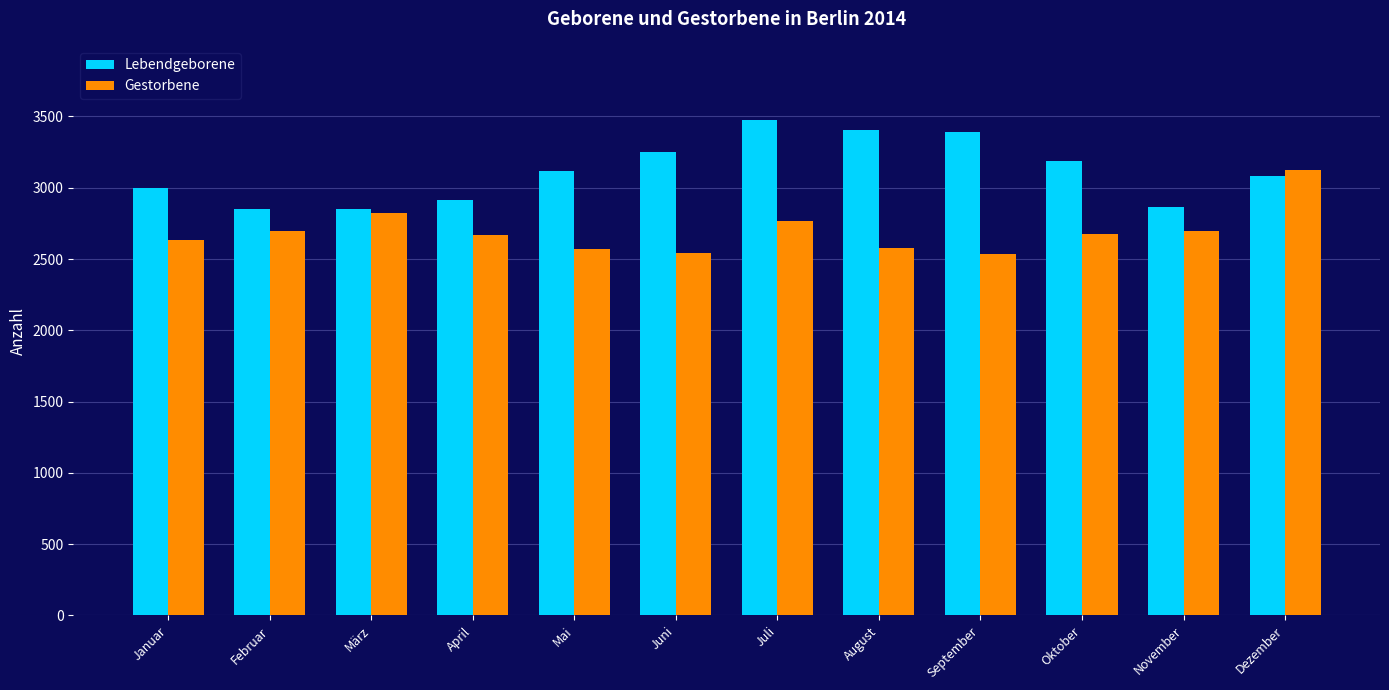

What is the spread (max minus min) of values at Oktober?

506